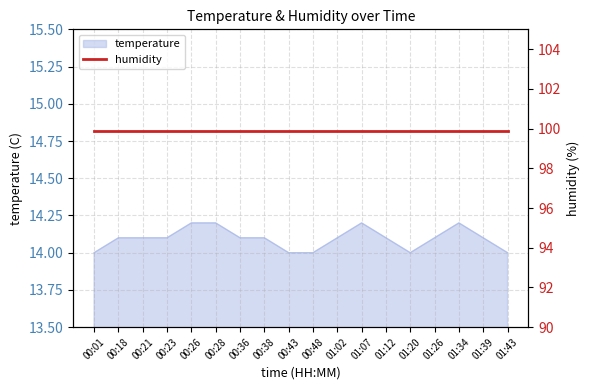

What is the greatest value displayed?

14.2